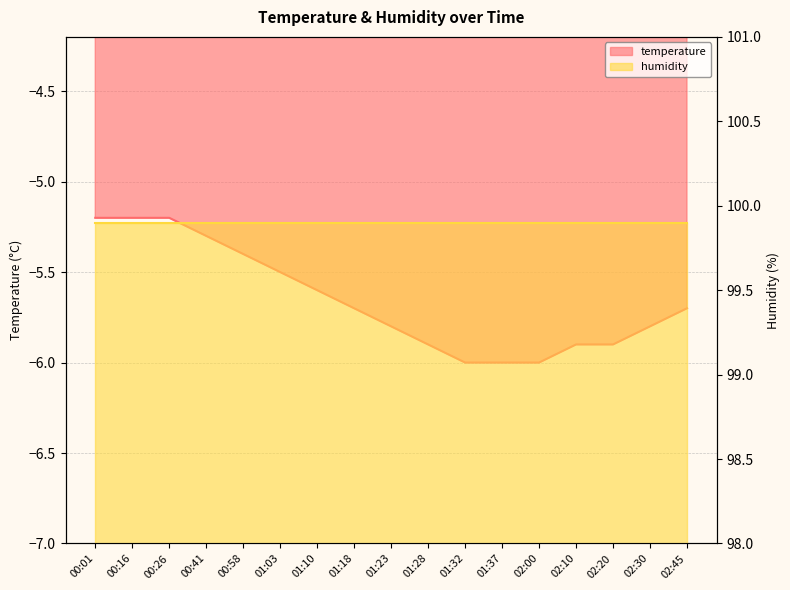

Reading left to right, what are all the values shown in this chart?

-5.2	-5.2	-5.2	-5.3	-5.4	-5.5	-5.6	-5.7	-5.8	-5.9	-6.0	-6.0	-6.0	-5.9	-5.9	-5.8	-5.7